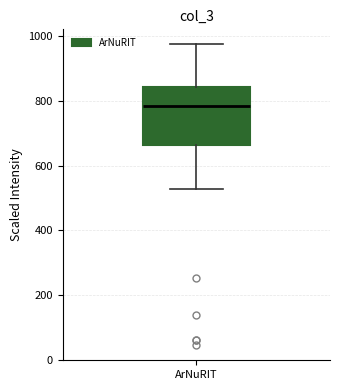

Where is the lower edge of the box for ArNuRIT on the y-axis? The values are not printed on the chart, so give them approximately, as read against the axis.

660